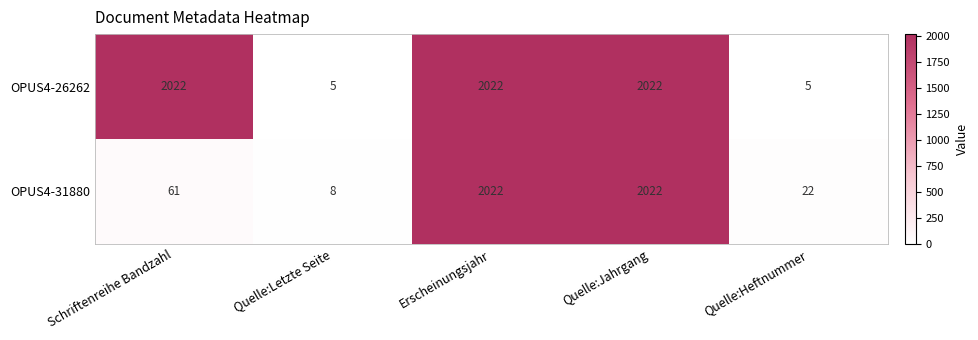

Read the OPUS4-26262 value at Quelle:Jahrgang, to the nearest 100.

2000